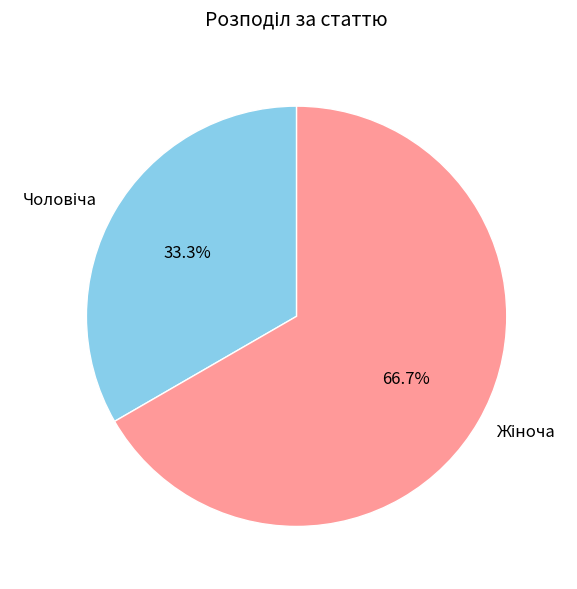

Is there any slice that represents more than half of the pie?

Yes